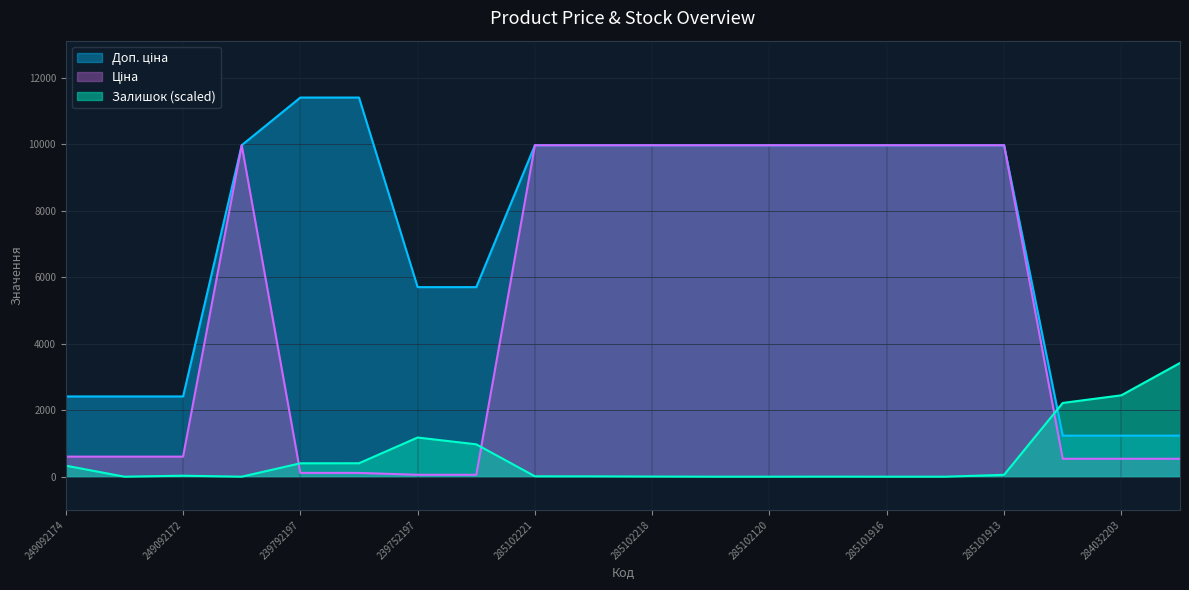

Which series changed the most between 285102120 and 285101913?

Залишок